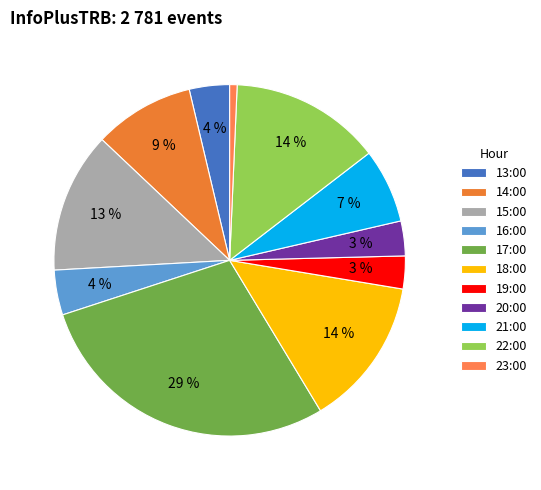

Is the sum of 17:00 and 15:00 greater than half?

No